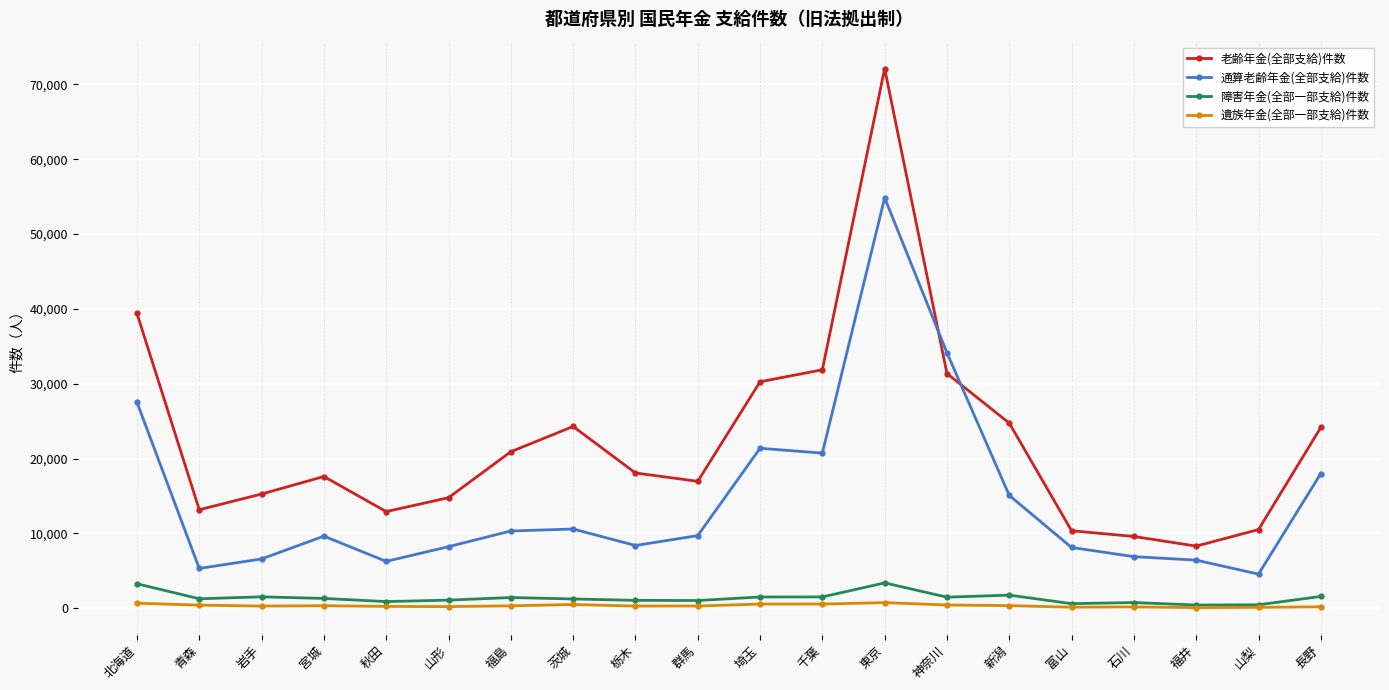

True or false: 障害年金(全部一部支給)件数 and 老齢年金(全部支給)件数 cross at least once.

False